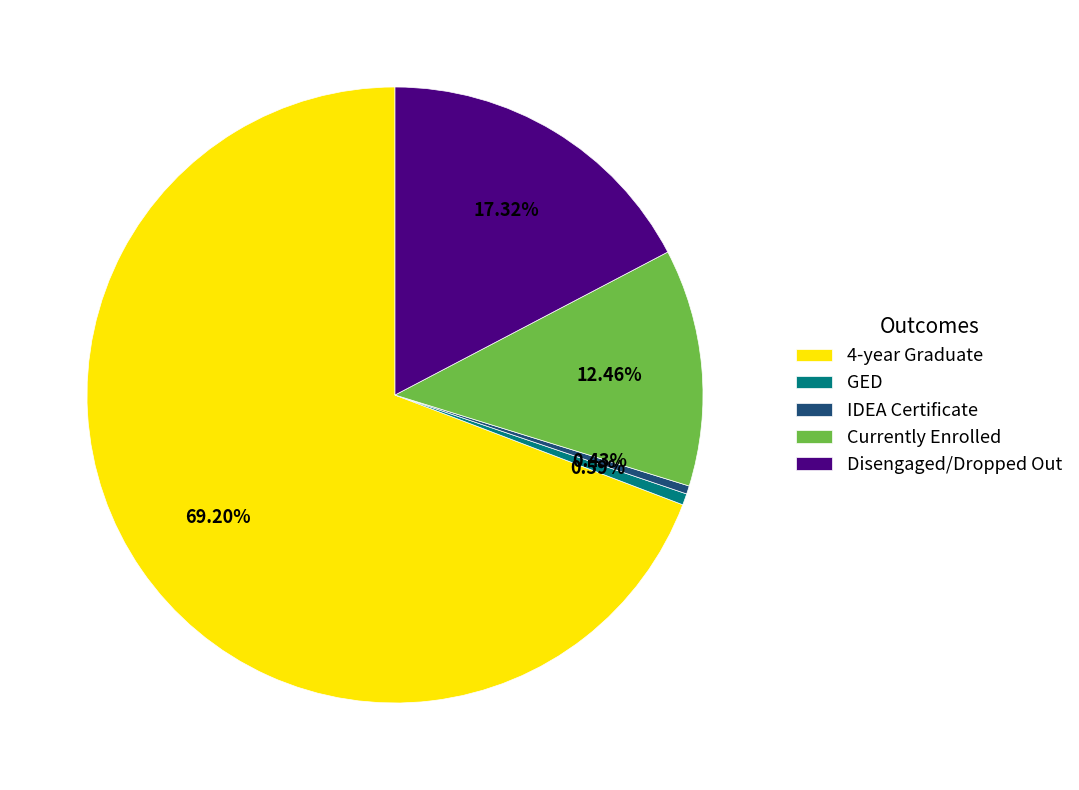

What percentage do GED and Disengaged/Dropped Out together represent?

17.9%